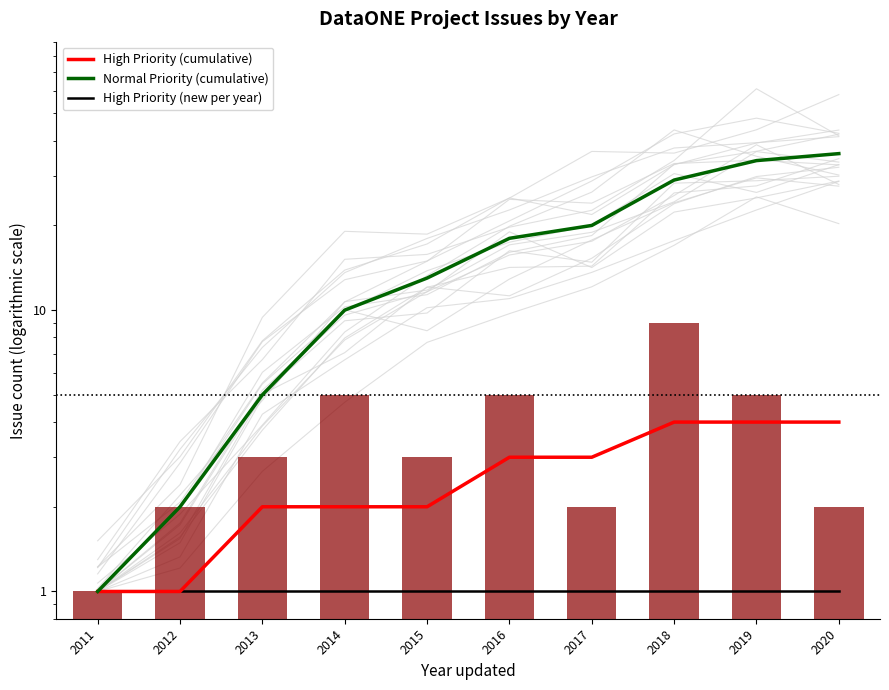

What is the approximate value of High Priority (new per year) at 2014?

1